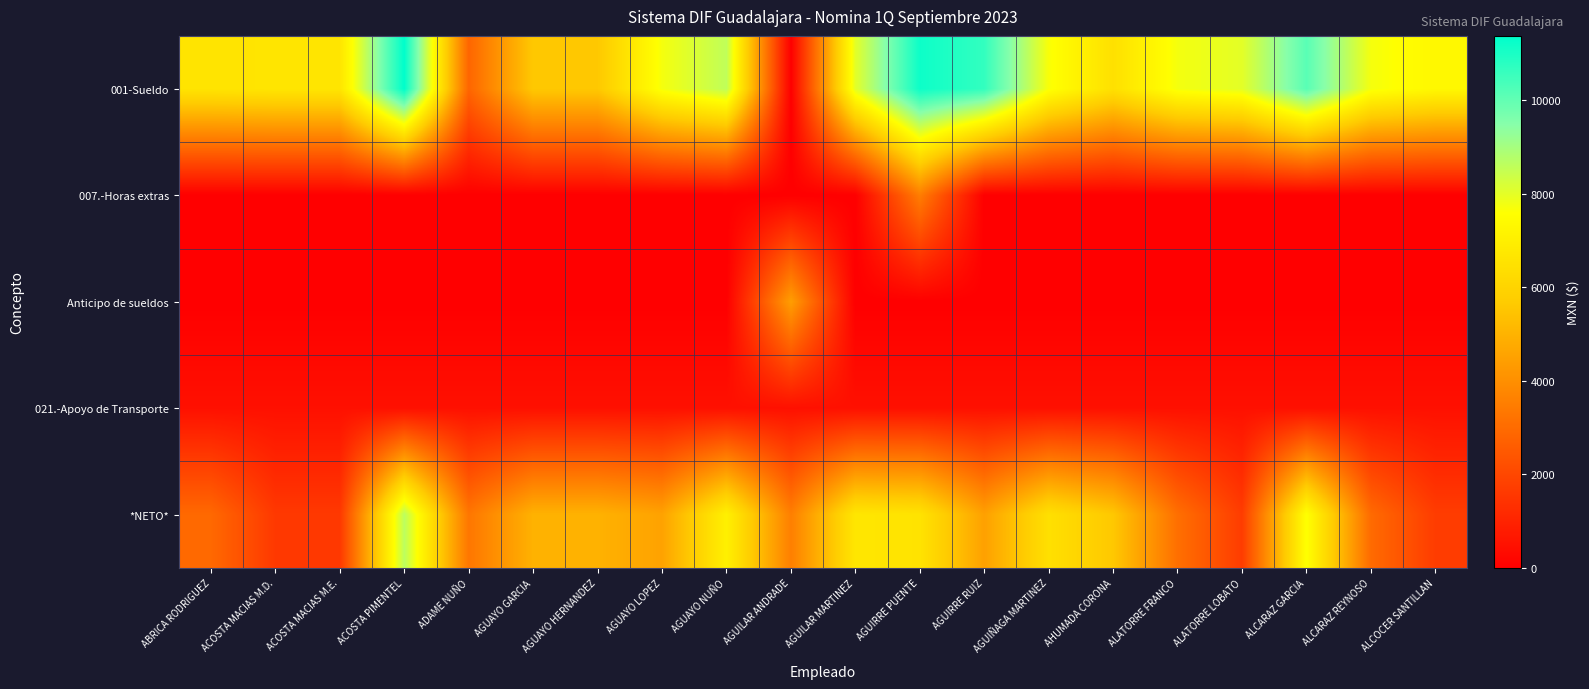

How many series are shown in this chart?

5